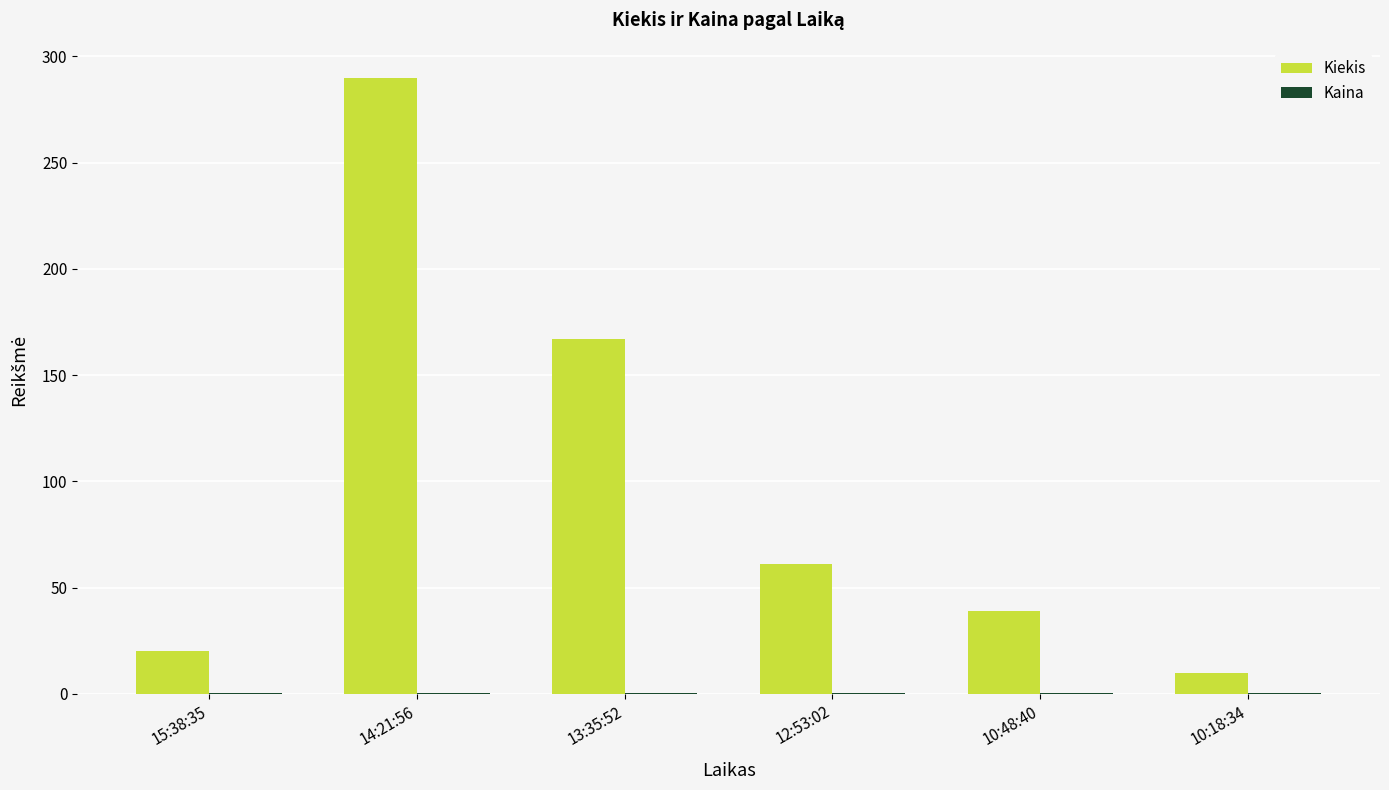

The value of Kiekis at 10:18:34 is 10.0. True or false?

True